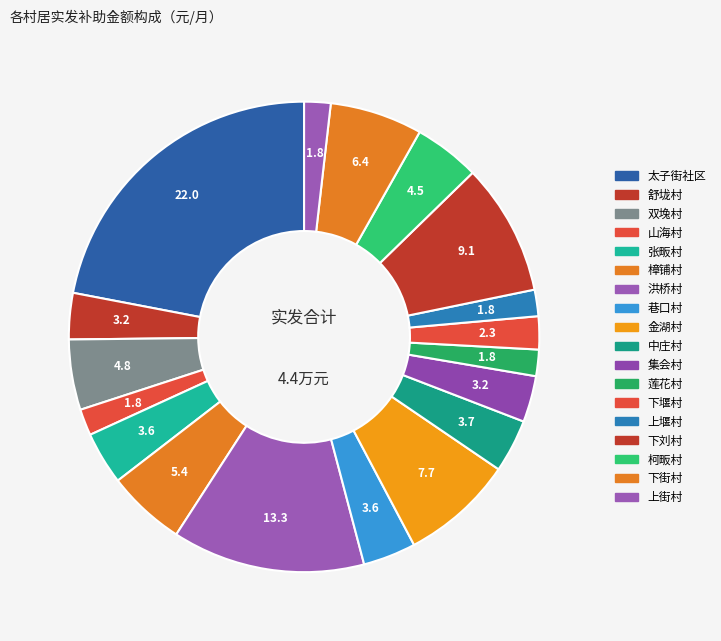

How many segments does this pie chart have?

18